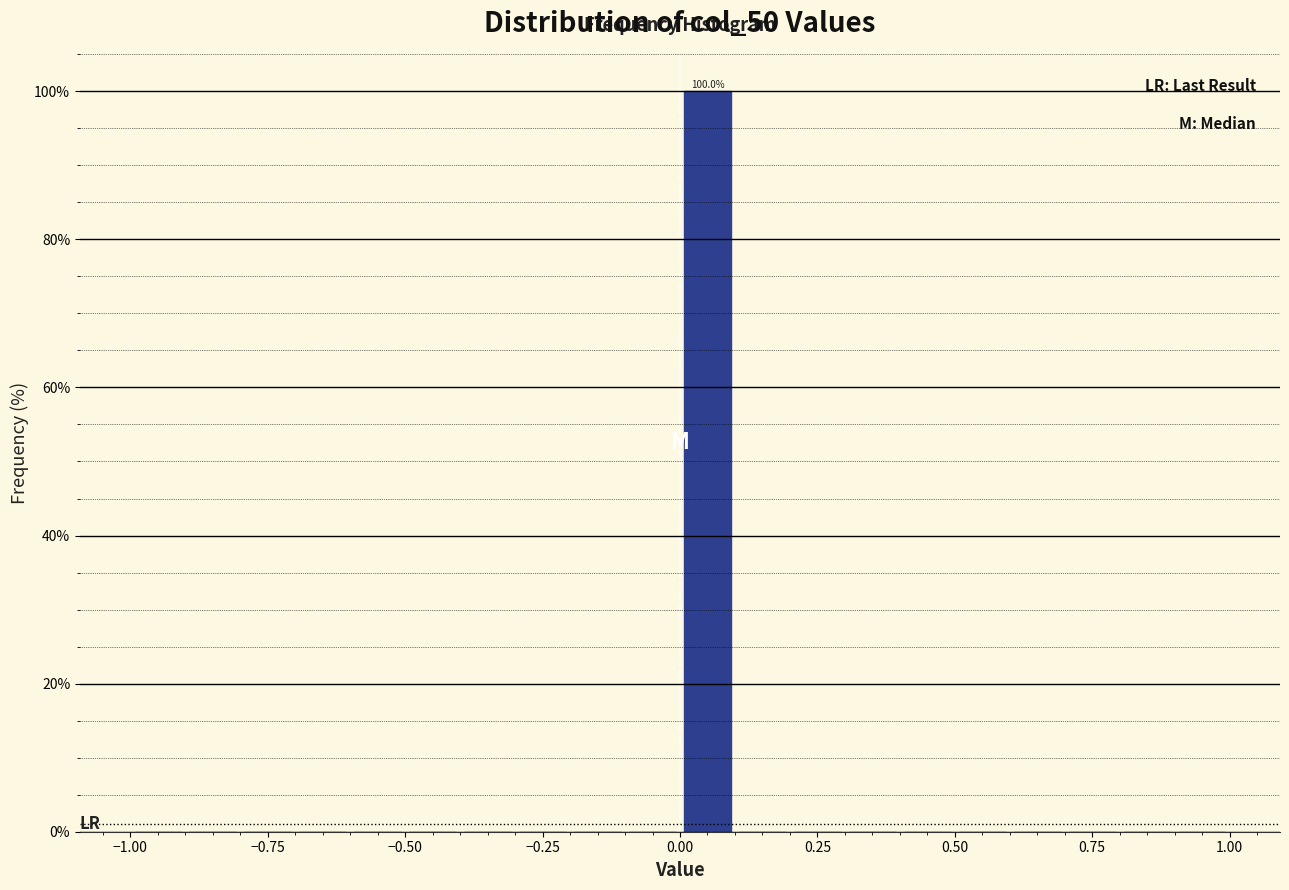

Read against the x-axis, roughly where is the centre of the tallest bar?

0.05